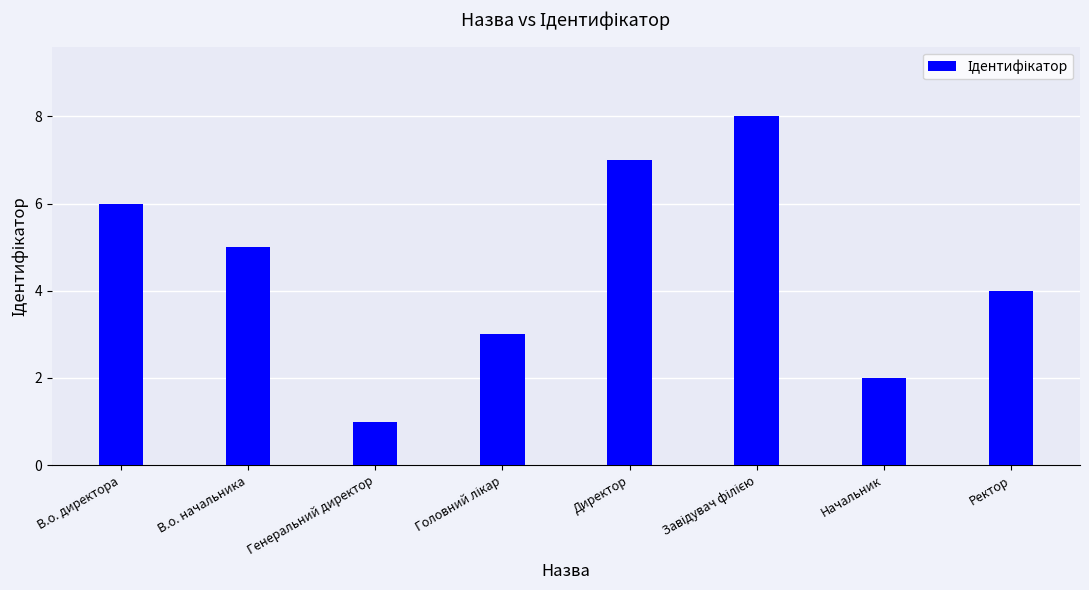

What is the sum of all values?

36